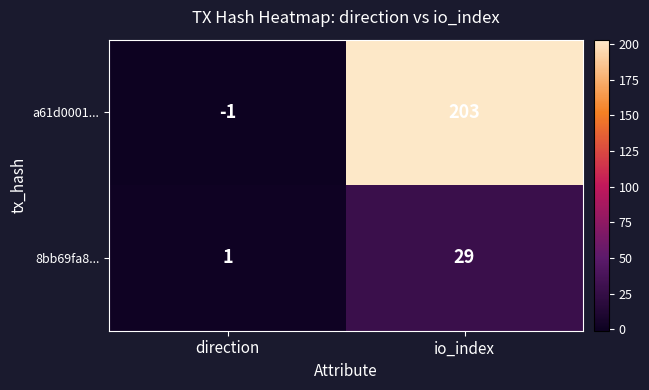

What is the maximum value shown in the chart?

203